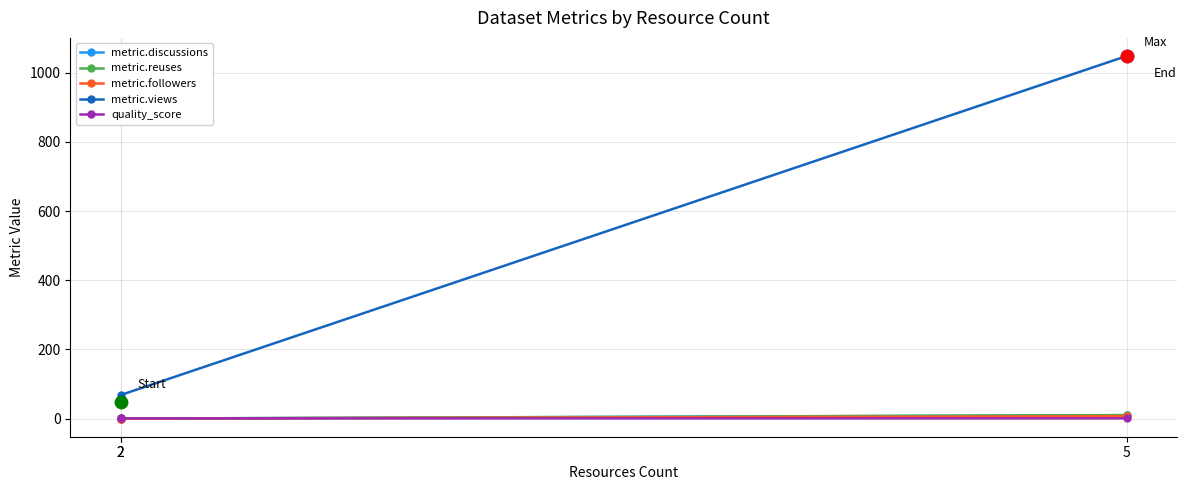

Which series has the widest spread of Y values?

metric.views